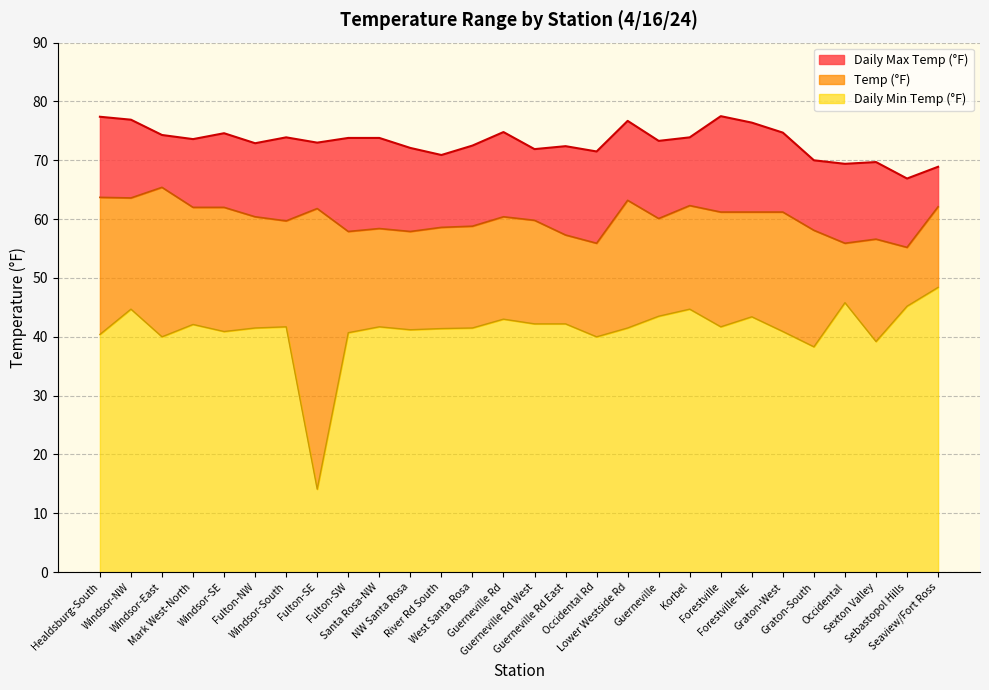

At which category does the chart reach its minimum across all series?

Fulton-SE